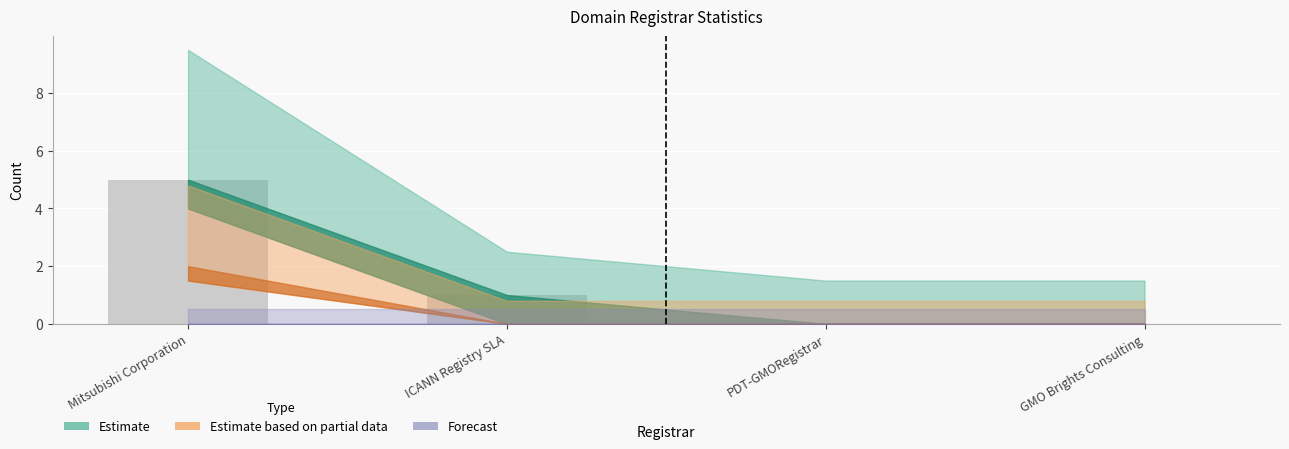

Are the bars horizontal?

No